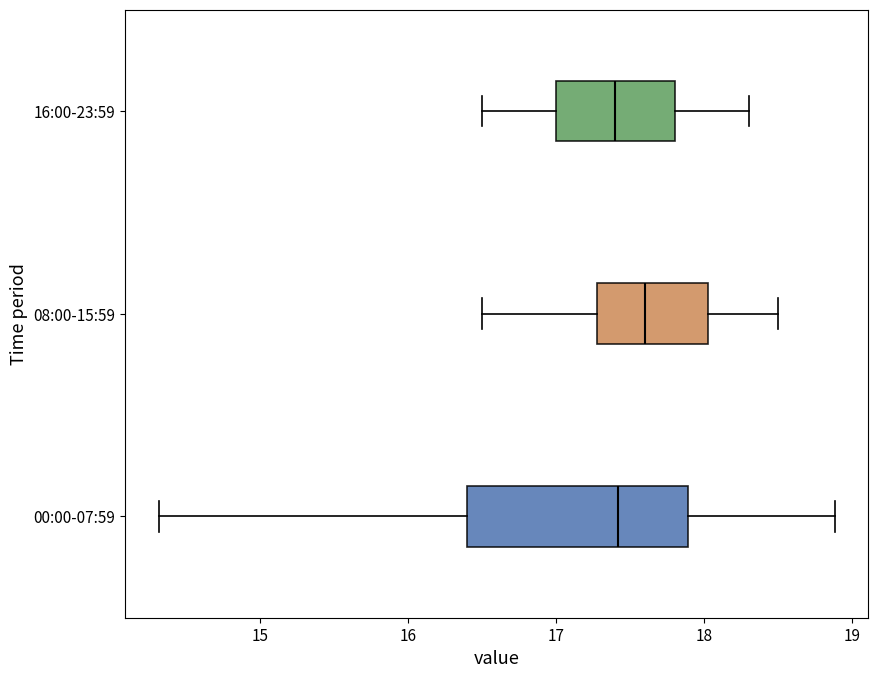

Reading bottom to top, transcribe this box plot: for each box, give where its median line is, the range the box spans, and where its two whiskers end, as read against the x-axis. The values are not printed on the chart, so give them approximately, as read against the axis.

00:00-07:59: median 17.4, box 16.4 to 17.9, whiskers 14.3 to 18.9
08:00-15:59: median 17.6, box 17.3 to 18.0, whiskers 16.5 to 18.5
16:00-23:59: median 17.4, box 17.0 to 17.8, whiskers 16.5 to 18.3